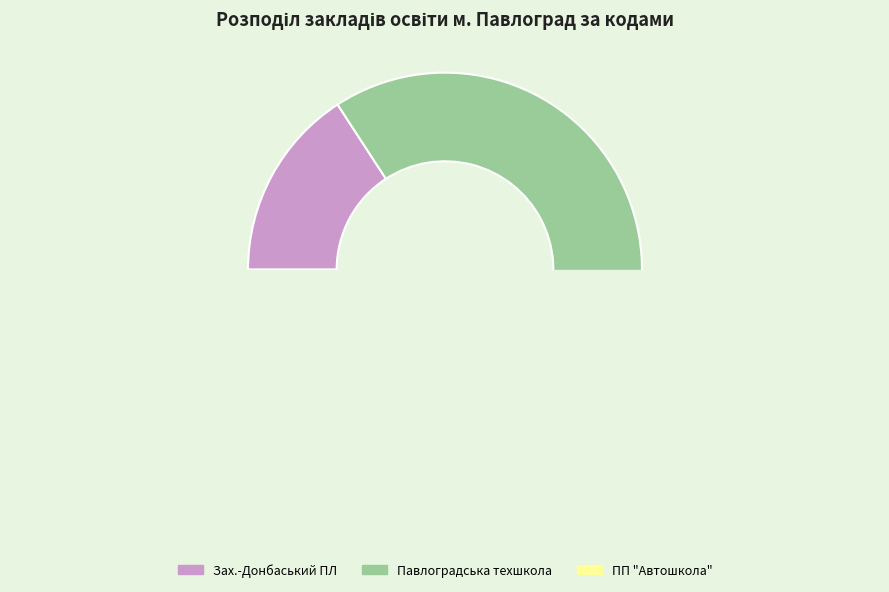

How many slices are in this pie chart?

3